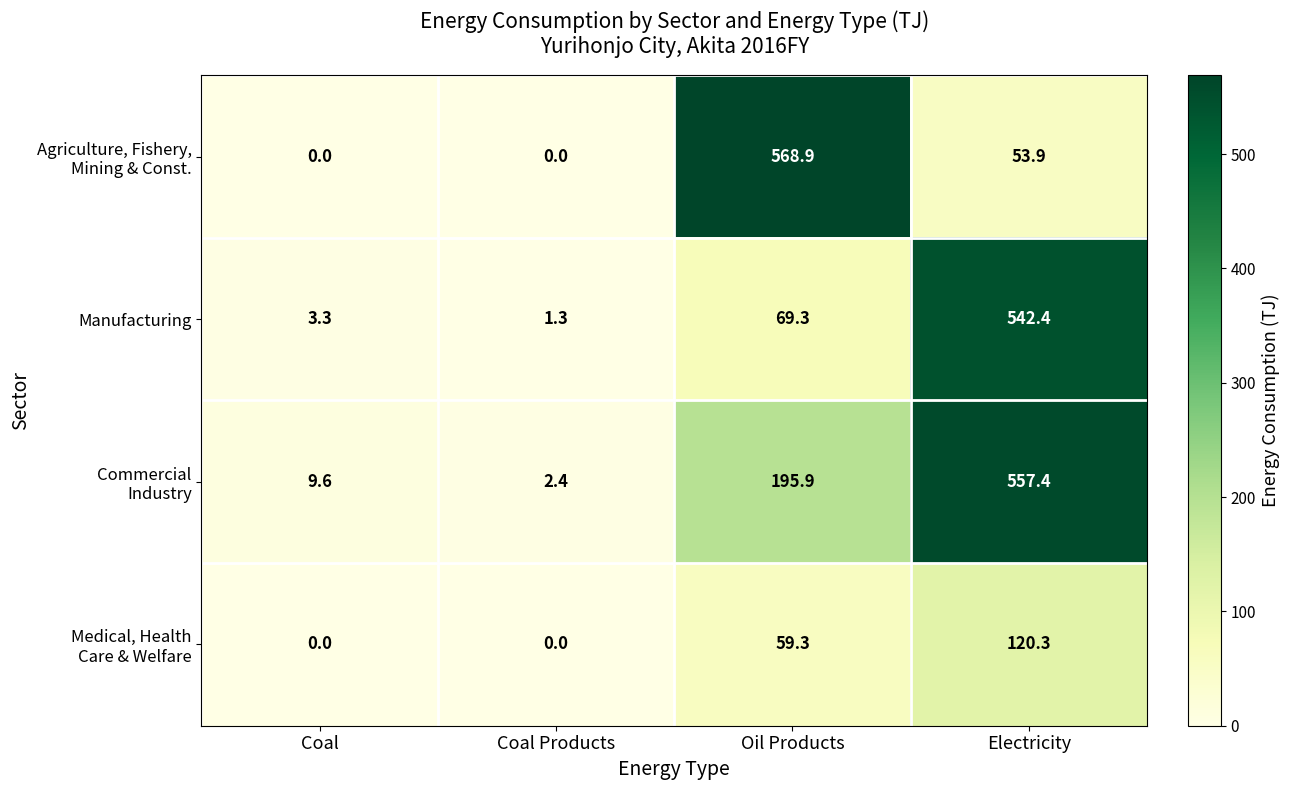

What is the spread (max minus min) of values at Coal?

9.6